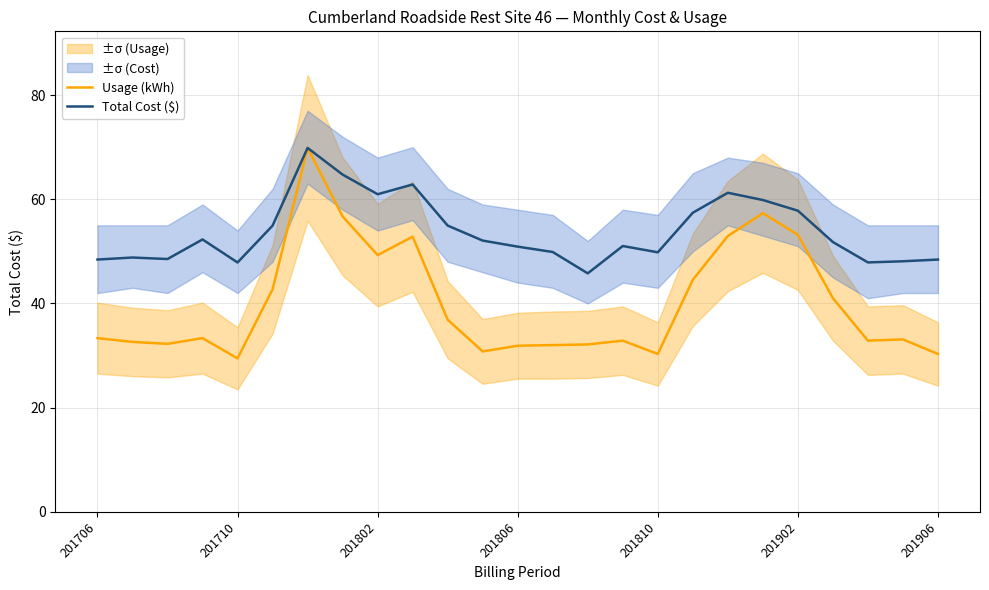

Does the chart have visible grid lines?

Yes